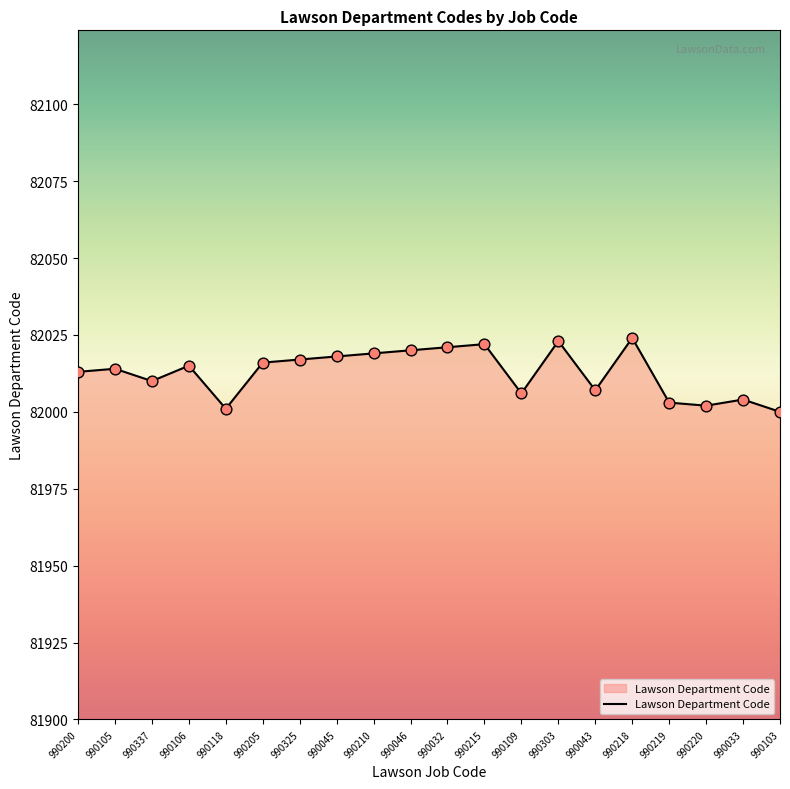

What is the change in value from 990200 to 990045?

+5